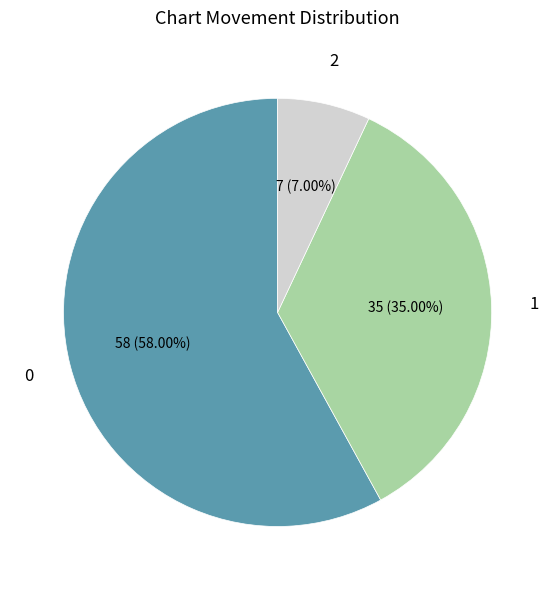

Is there a majority slice in this chart?

Yes